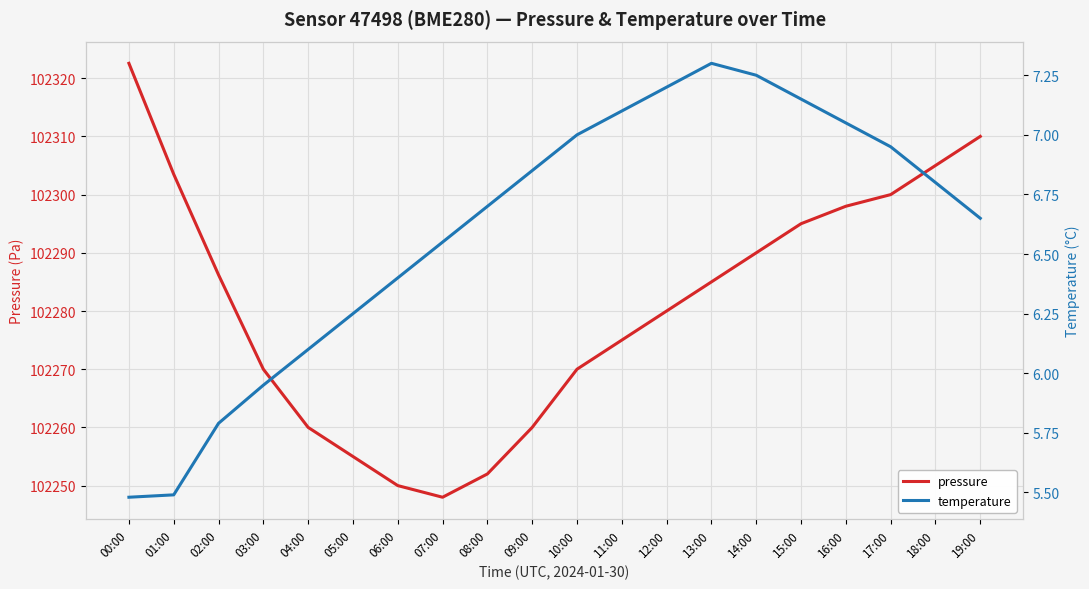

What is the highest value of the pressure series?

102322.6